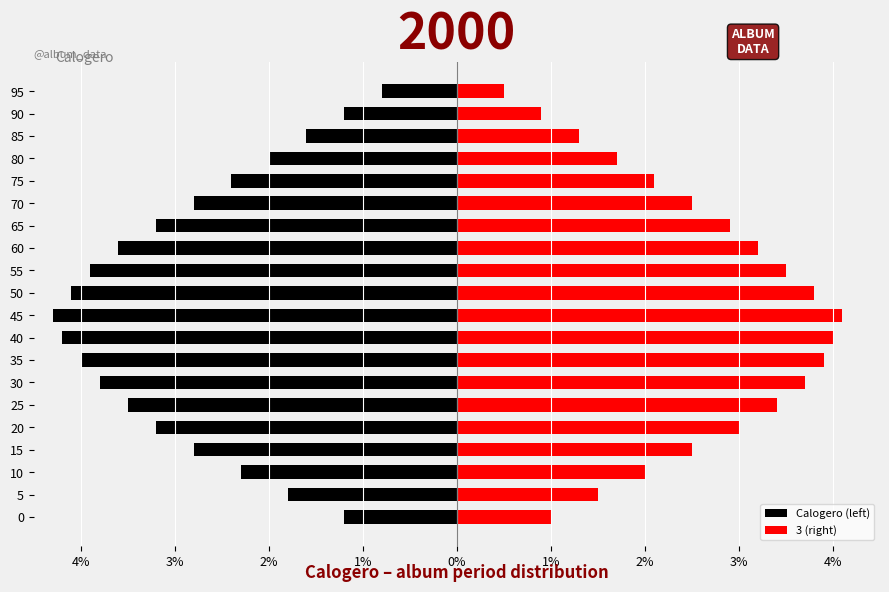

Is the value of Calogero (left) at 70 greater than the value of 3 (right) at 85?

No